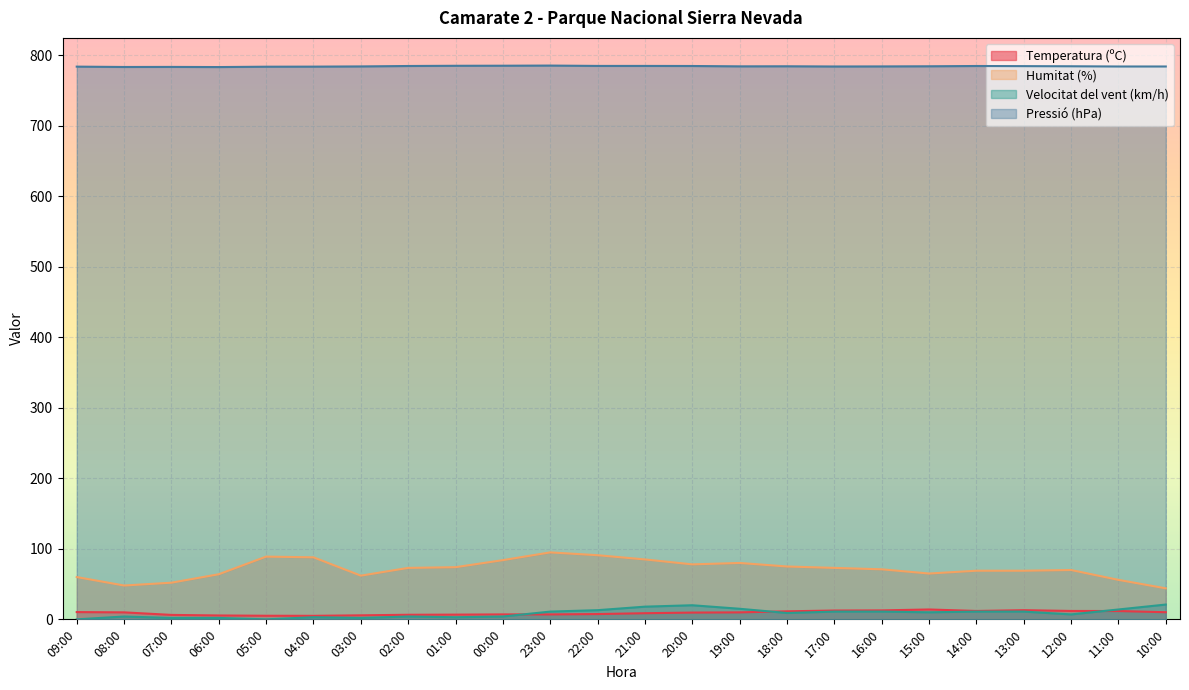

True or false: Pressió (hPa) has a value of 305.6 at 17:00.

False